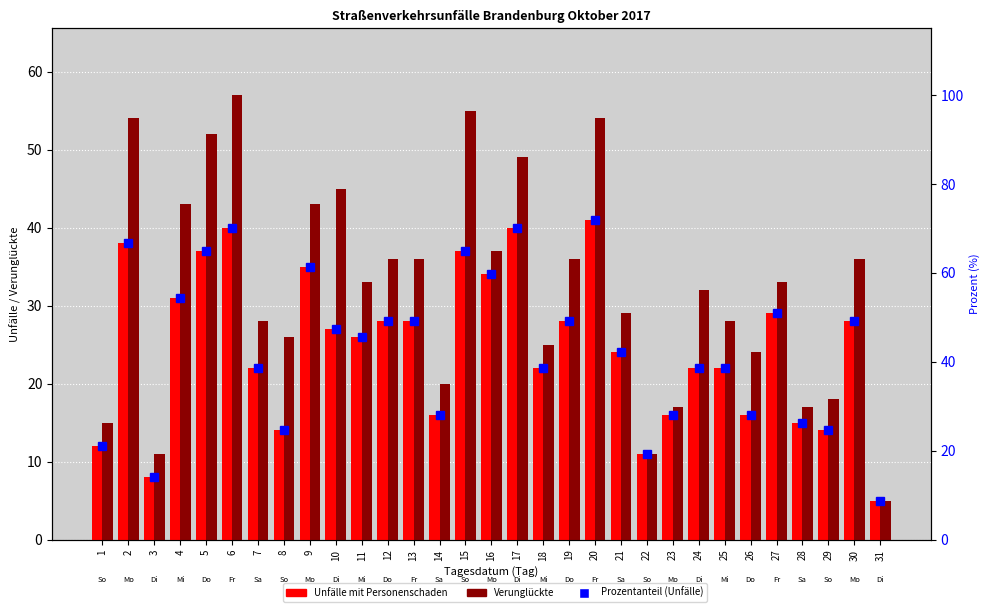

At which label does Prozentanteil (Unfälle) first exceed 45?

2